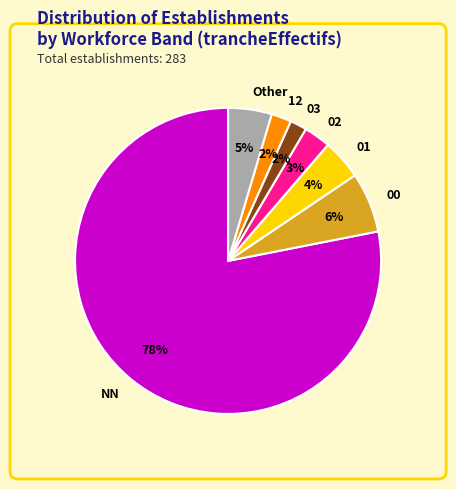

Which category has the biggest portion of the pie?

NN